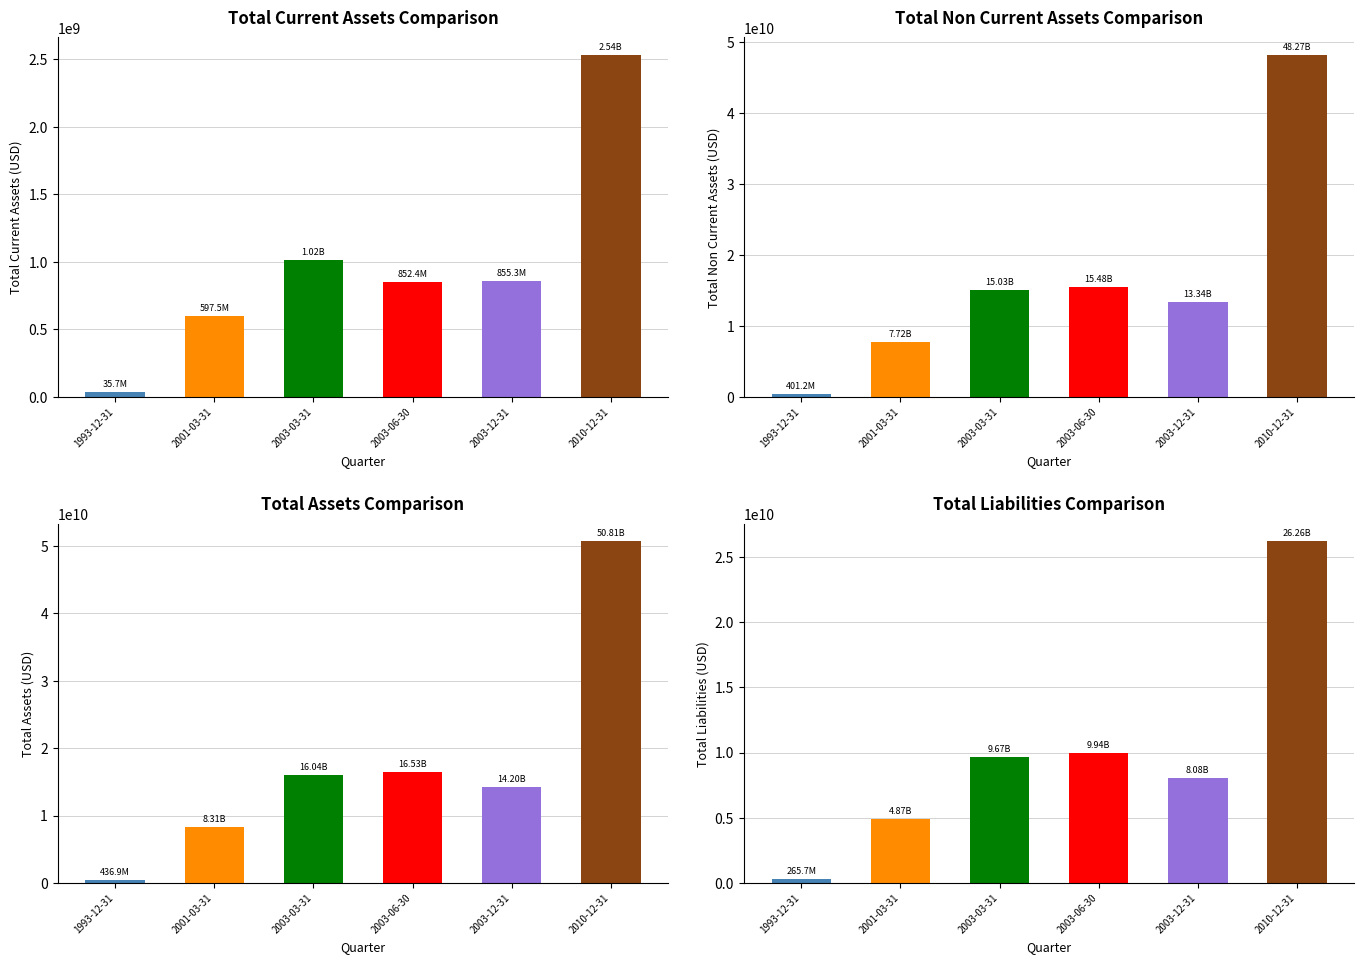

Which series has the widest spread of values?

Total Assets